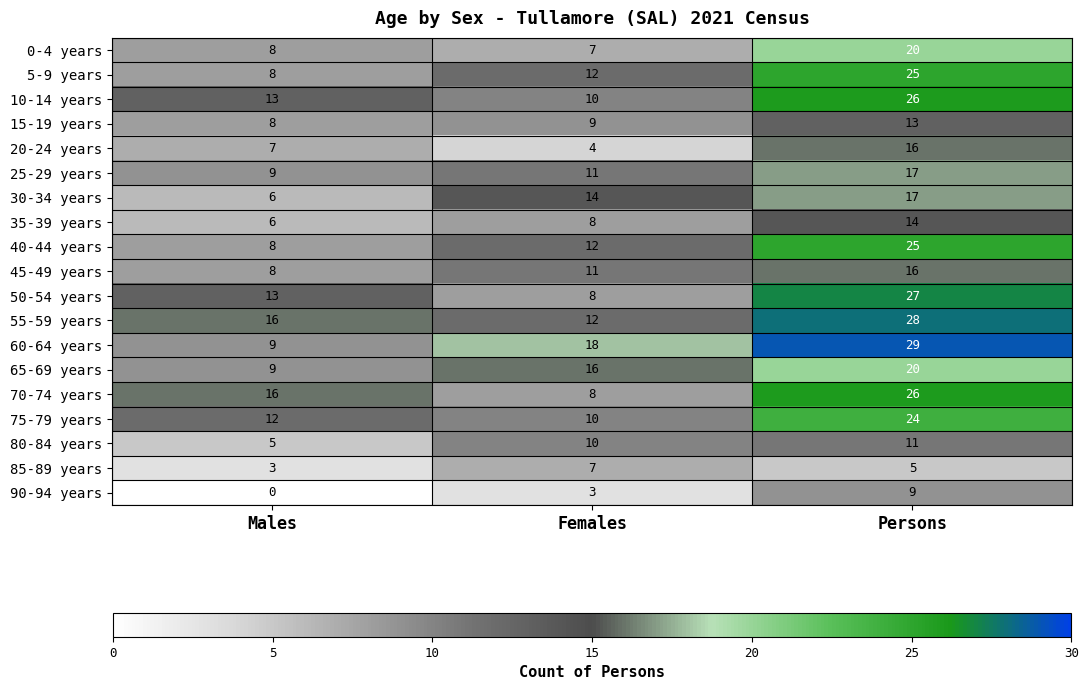

Rank the categories by 85-89 years value from lowest to highest.

Males, Persons, Females